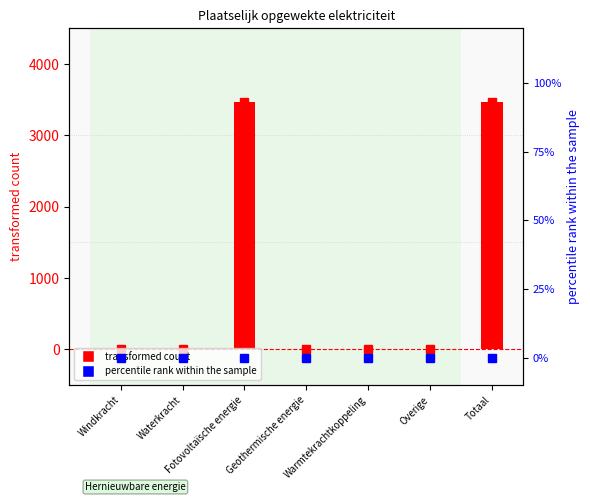

Reading left to right, list all the values displayed in this chart.

transformed count: 0.0	0.0	3469.3	0.0	0.0	0.0	3469.3
percentile rank within the sample: 0.0	0.0	0.0	0.0	0.0	0.0	0.0